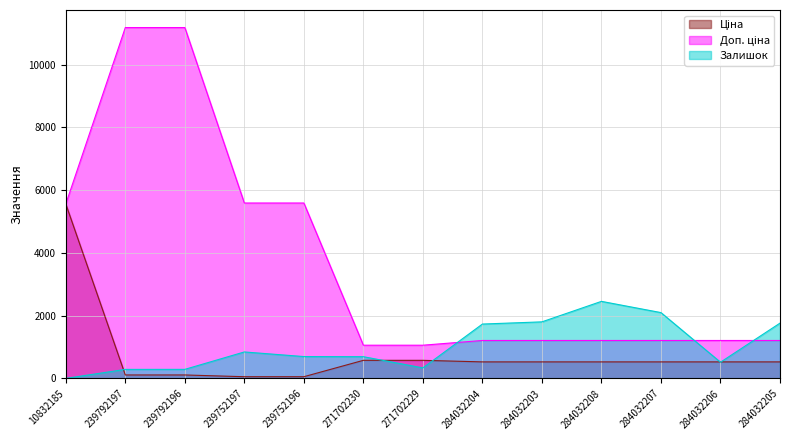

At which label does Ціна first exceed 528?

10832185